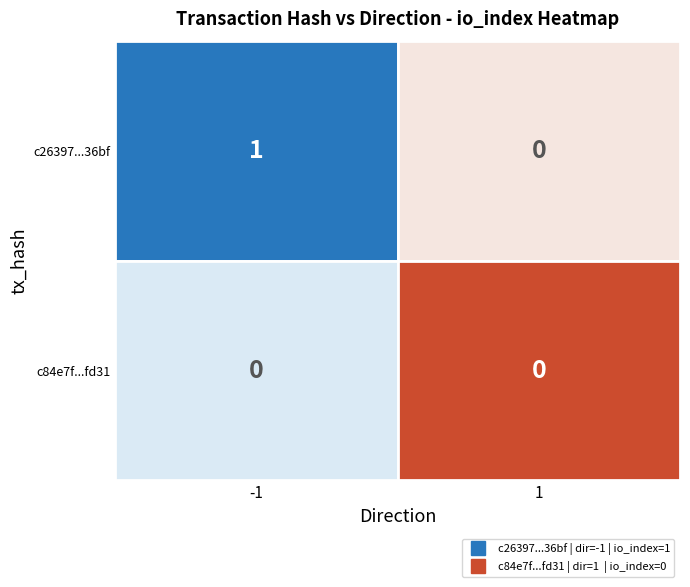

List the series in order of their peak value, highest first.

c26397608840ea71173f24ebcf19595417636bf, c84e7f5f8d7c996394f381c83bbd1dbd53bfd31